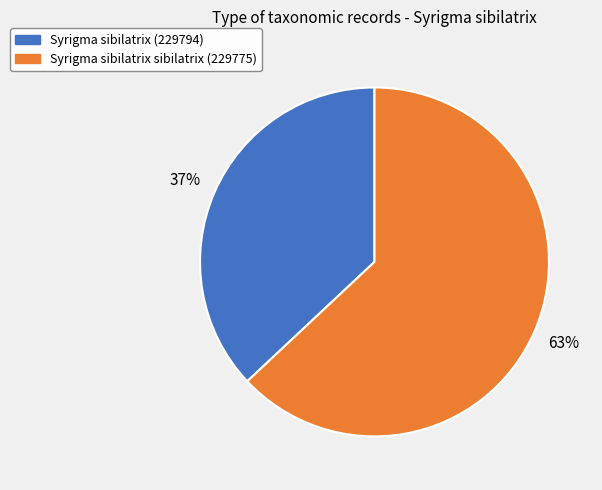

What percentage is the Syrigma sibilatrix (229794) slice, to the nearest percent?

37%